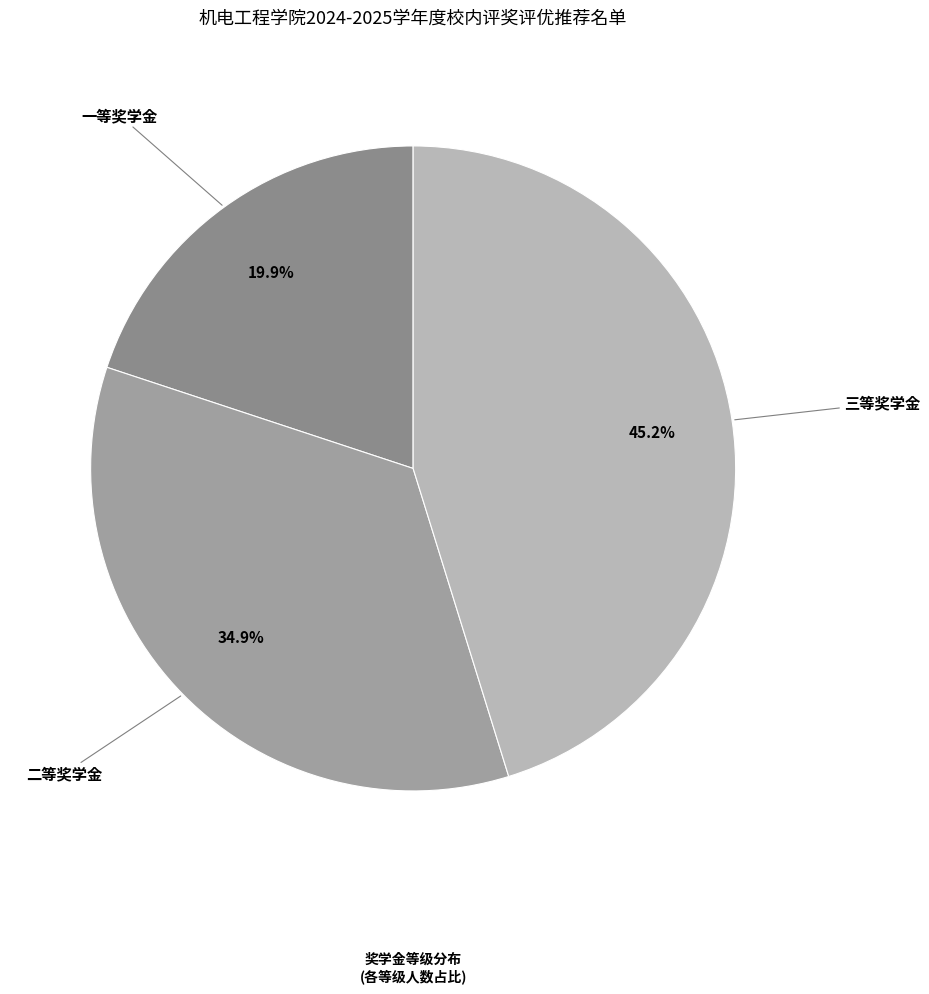

Which slice is the smallest?

一等奖学金